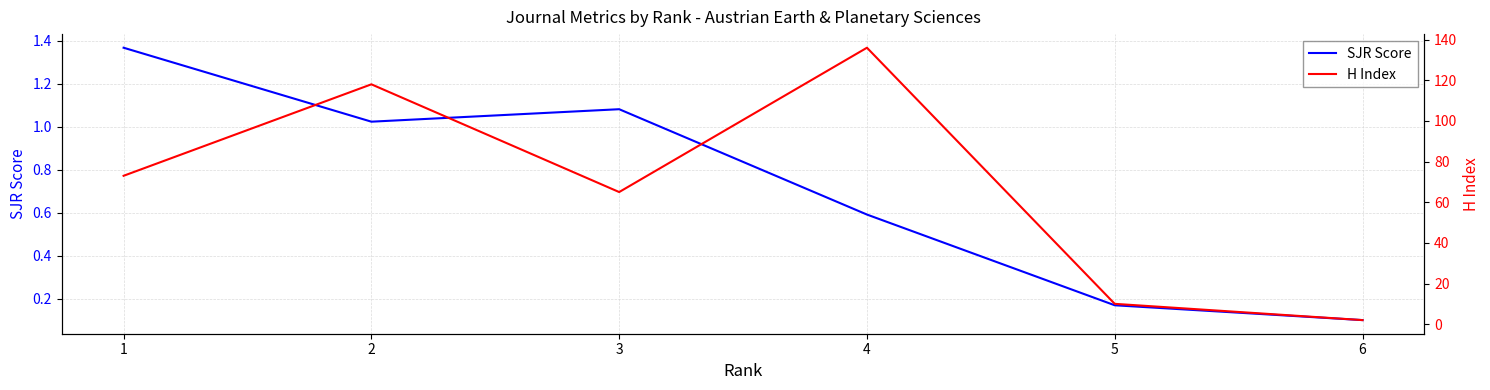

What is the difference between the highest and lowest values at 5?

9.8